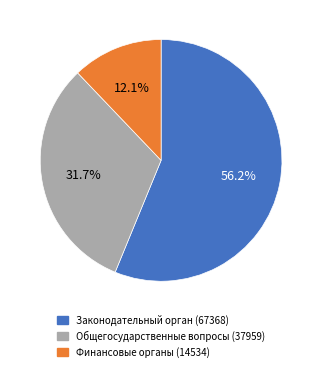

Rank the categories by value from highest to lowest.

Законодательный орган (67368), Общегосударственные вопросы (37959), Финансовые органы (14534)